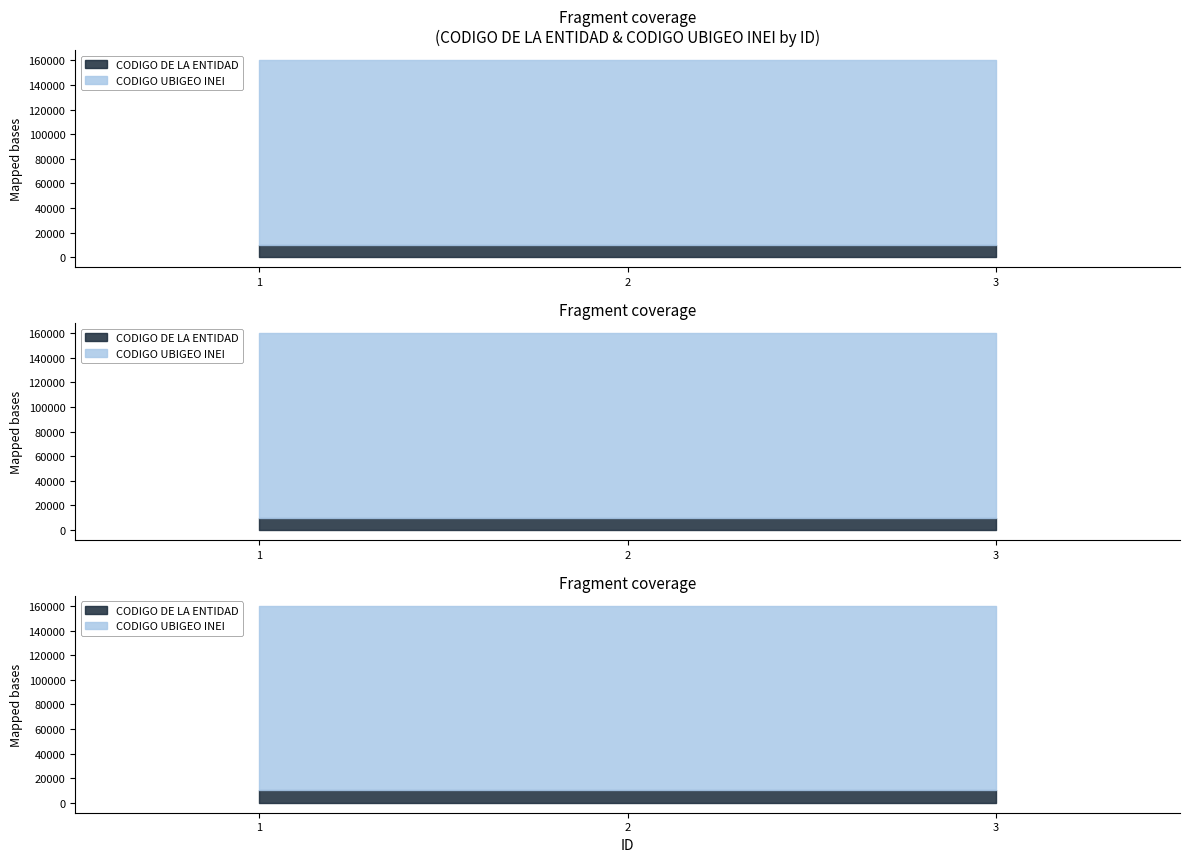

What is the value of the CODIGO DE LA ENTIDAD point at the 2nd from the left?

10069